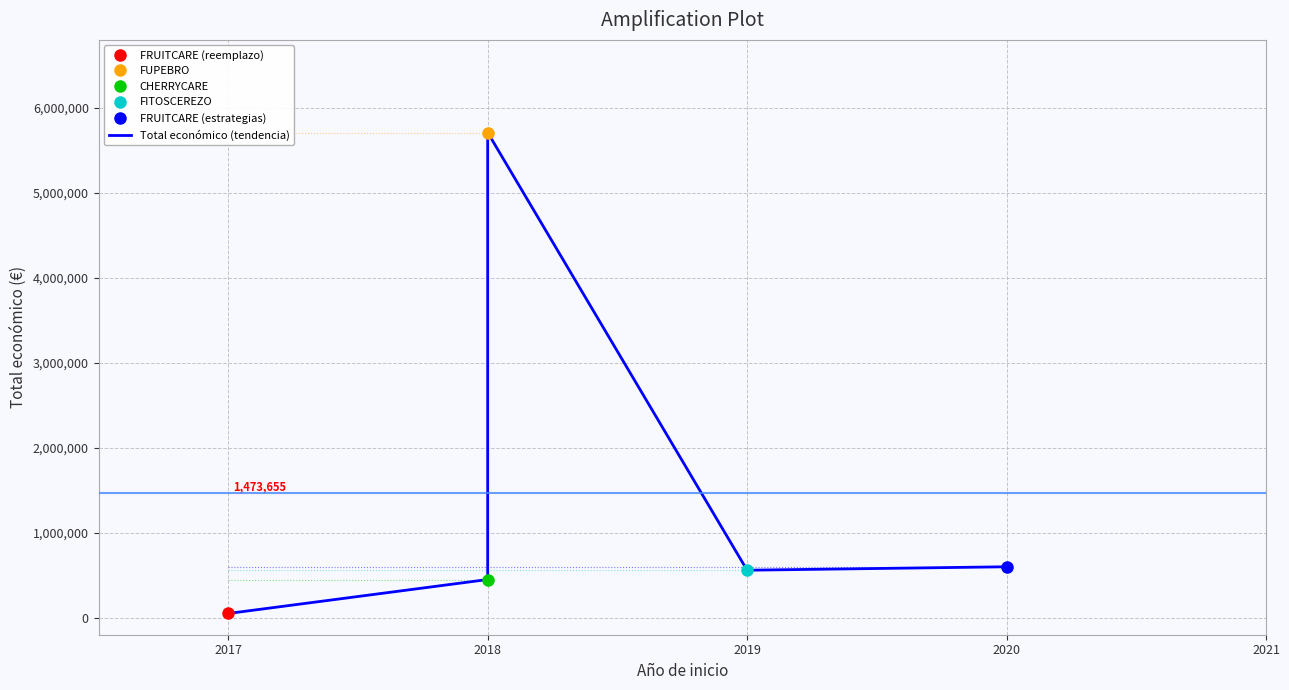

The value at 2019 is 210237. True or false?

False